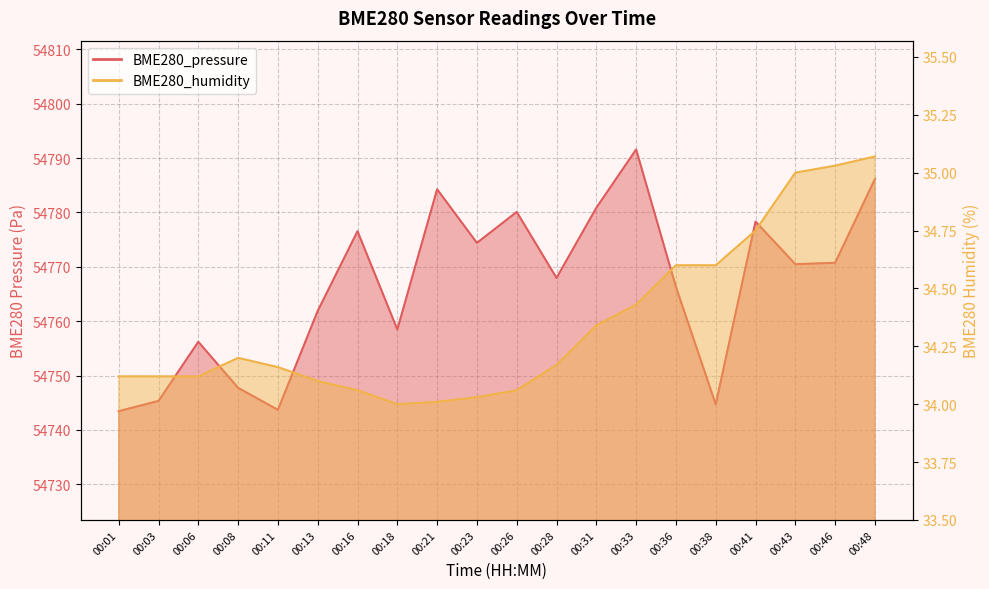

The BME280_pressure series shows 54758.5 at 00:18. True or false?

True